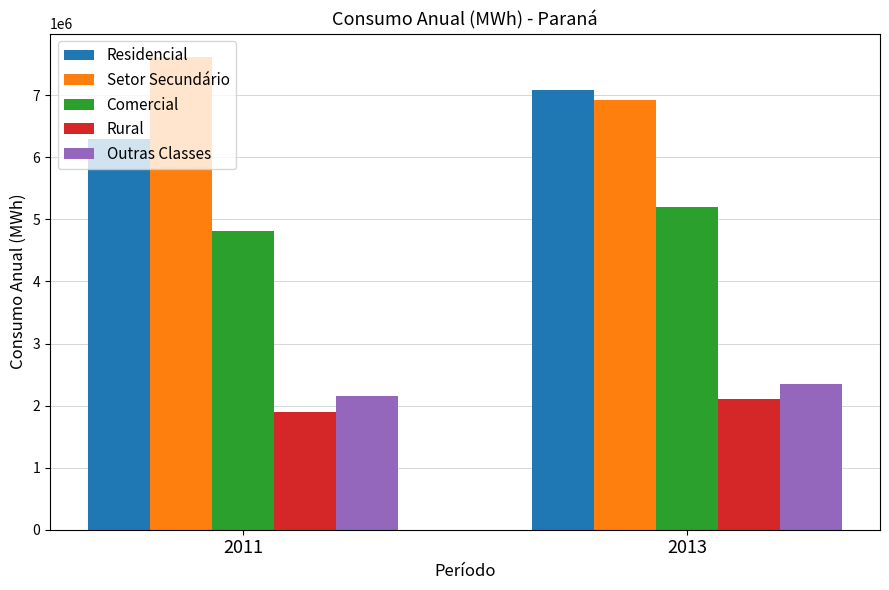

Which category has the lowest value across all series?

2011